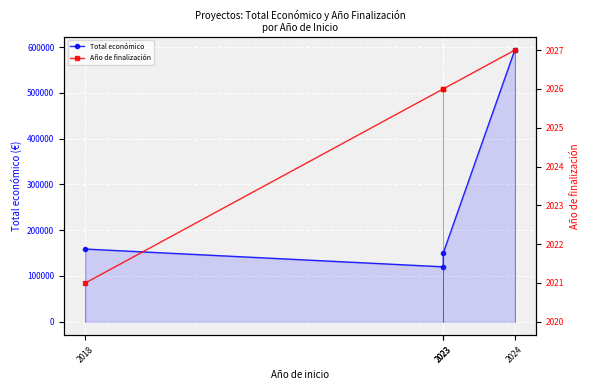

True or false: Total económico has more than 0 interior local peaks.

False